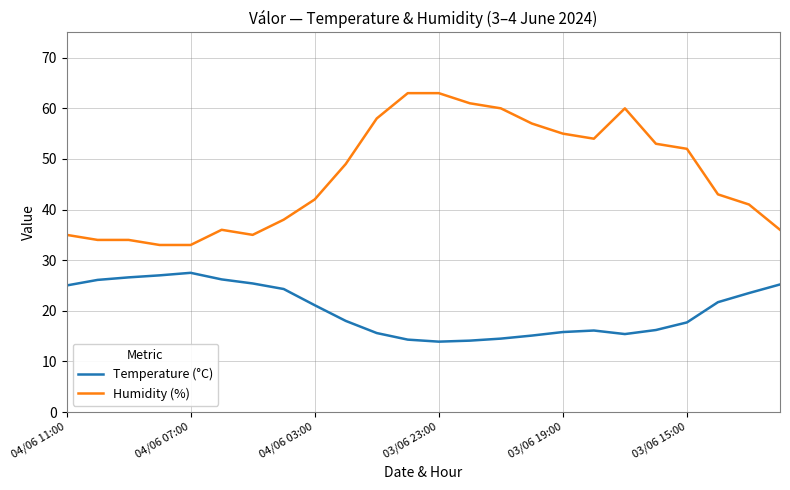

What is the difference between the maximum and minimum values in the Humidity (%) series?

30.0